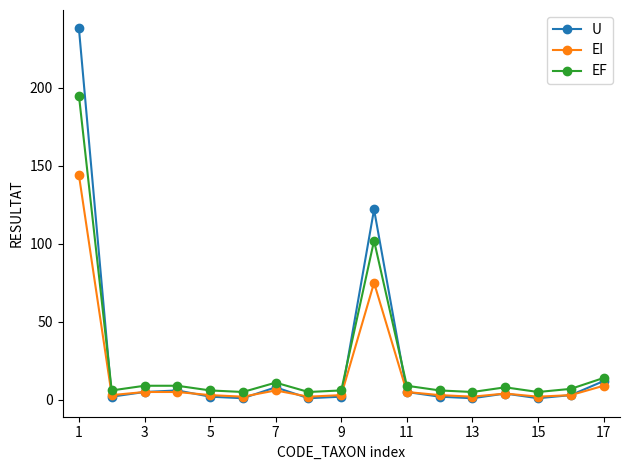

Which series has the largest range (max minus min)?

U